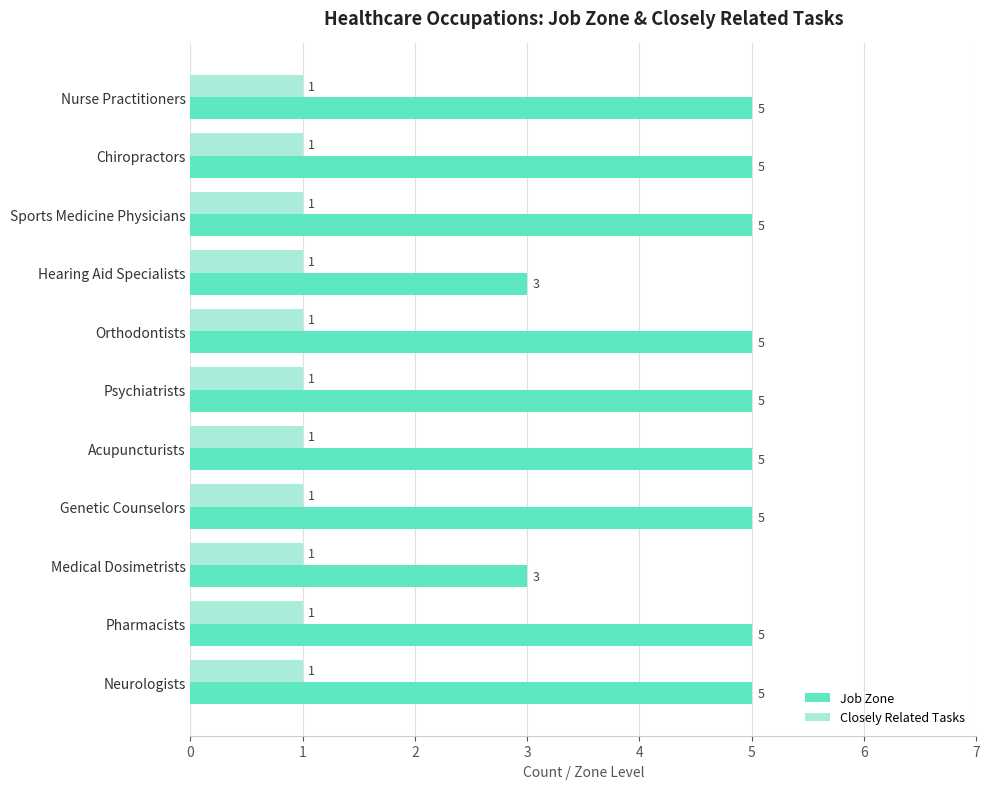

Rank the series by their average value, from lowest to highest.

Closely Related Tasks, Job Zone